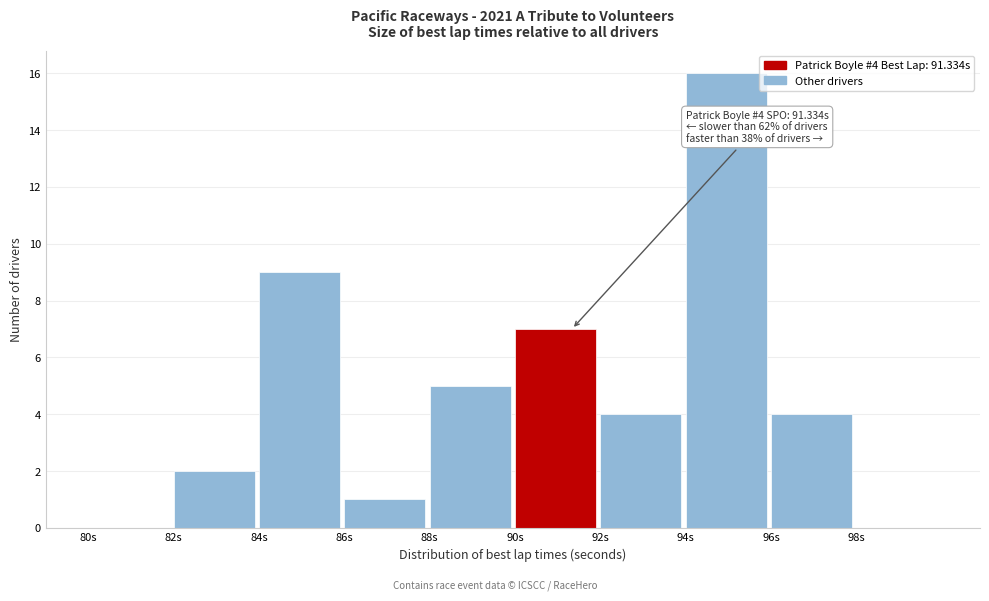

Over which range of the x-axis is the bar tallest?

94 to 96